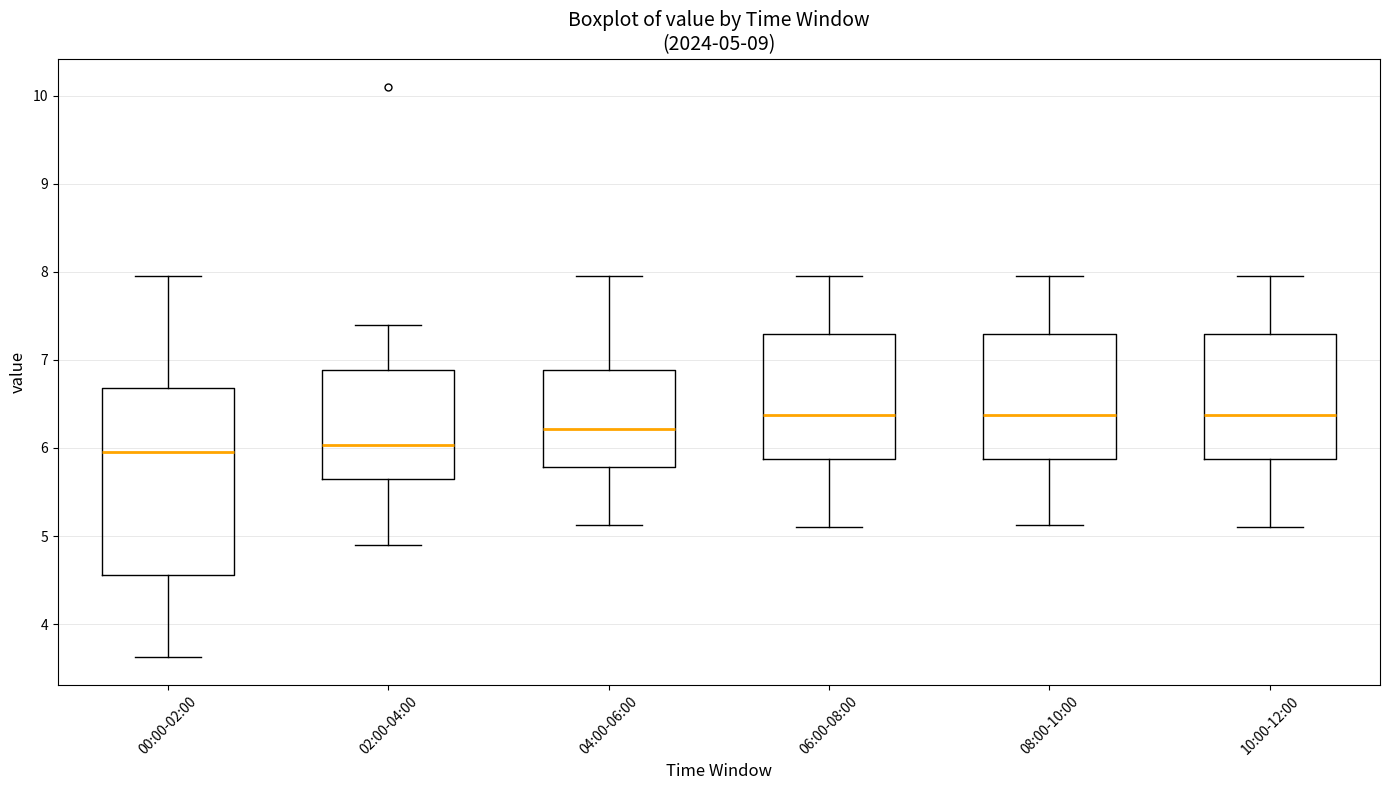

Which box is the tallest, from its lower edge to its upper edge?

00:00-02:00